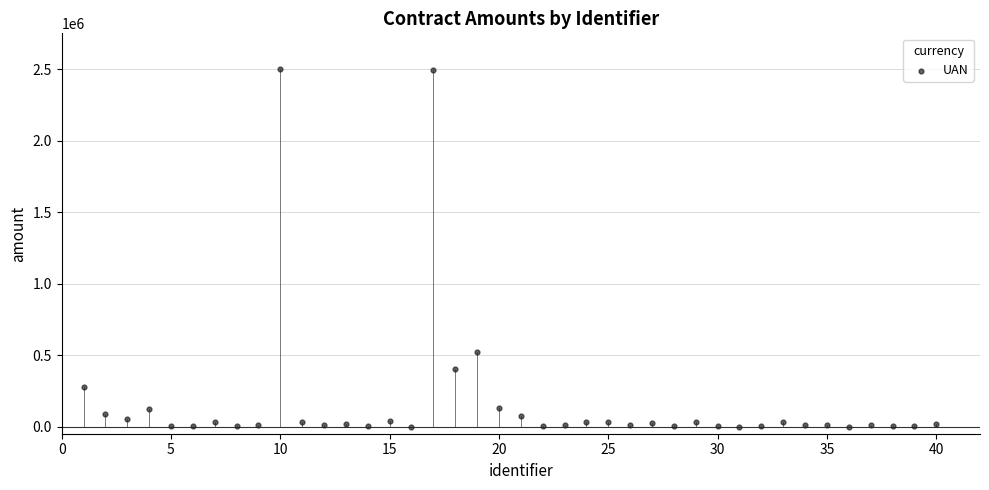

What is the range of Y values (max minus min)?

2499784.7